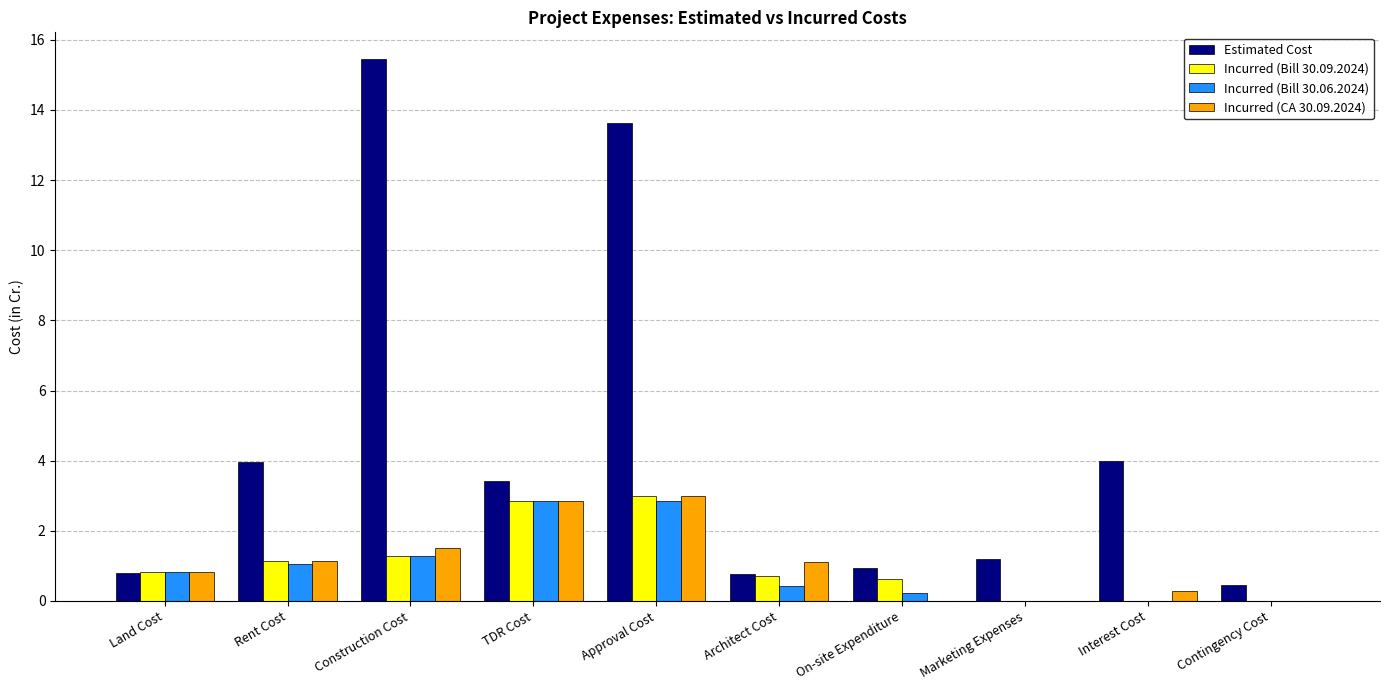

What is the total value across all series at Land Cost?

3.3